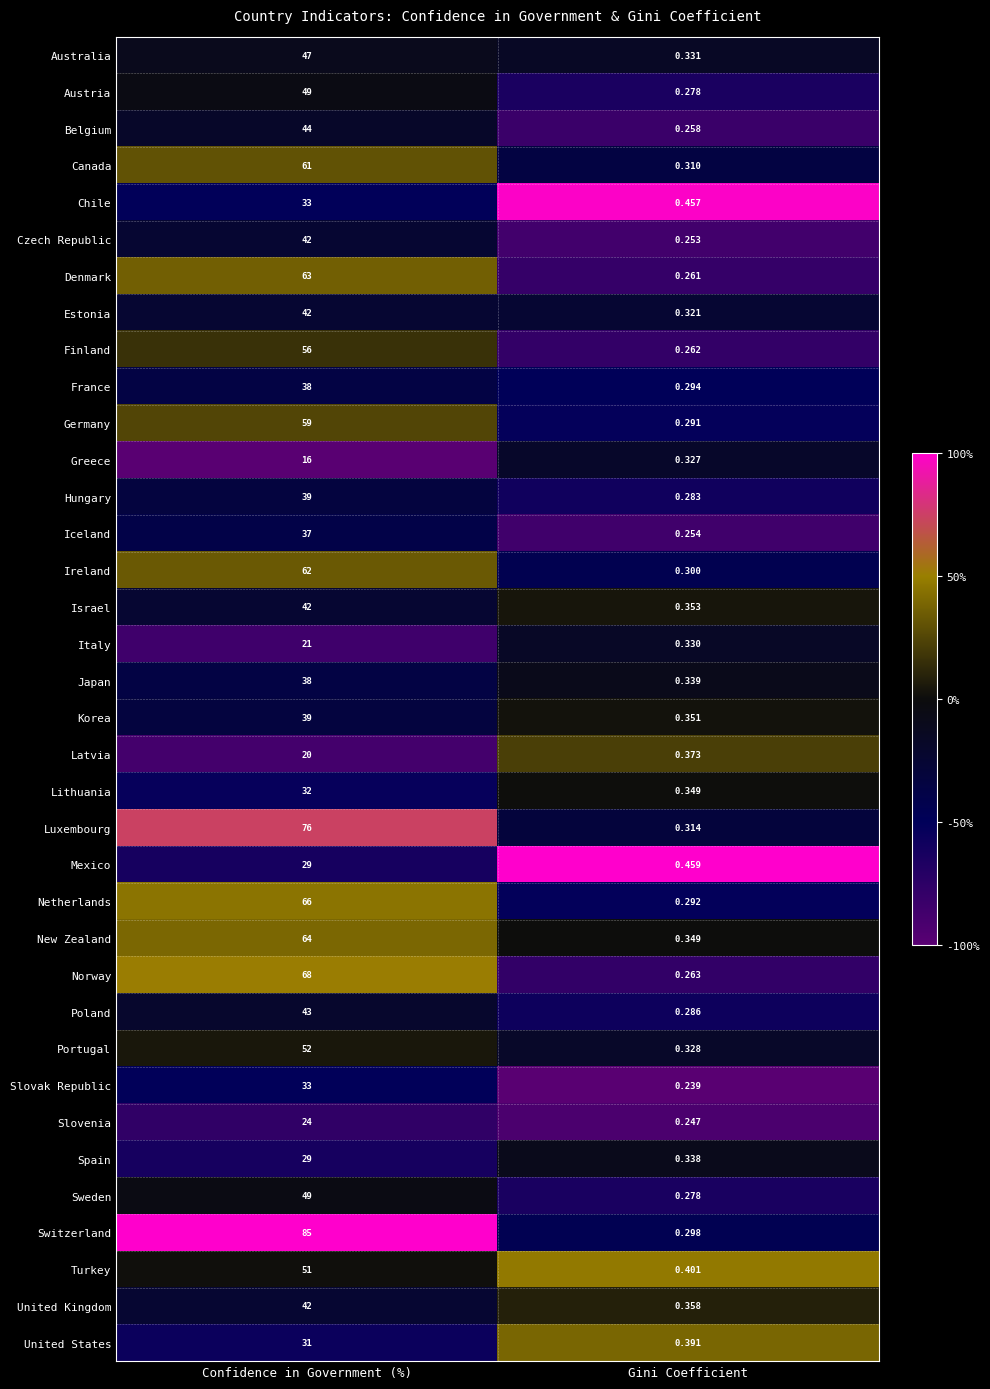

Which label corresponds to the largest value in the chart?

Confidence in Government (%)